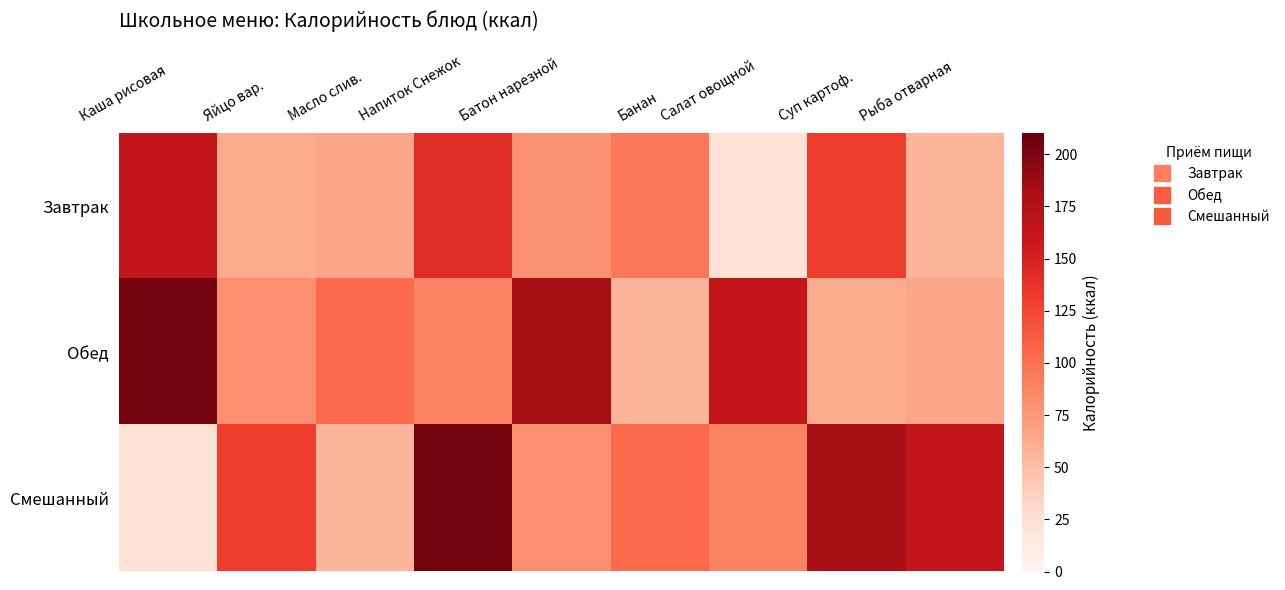

At which category is the sum across all series the highest?

Напиток Снежок